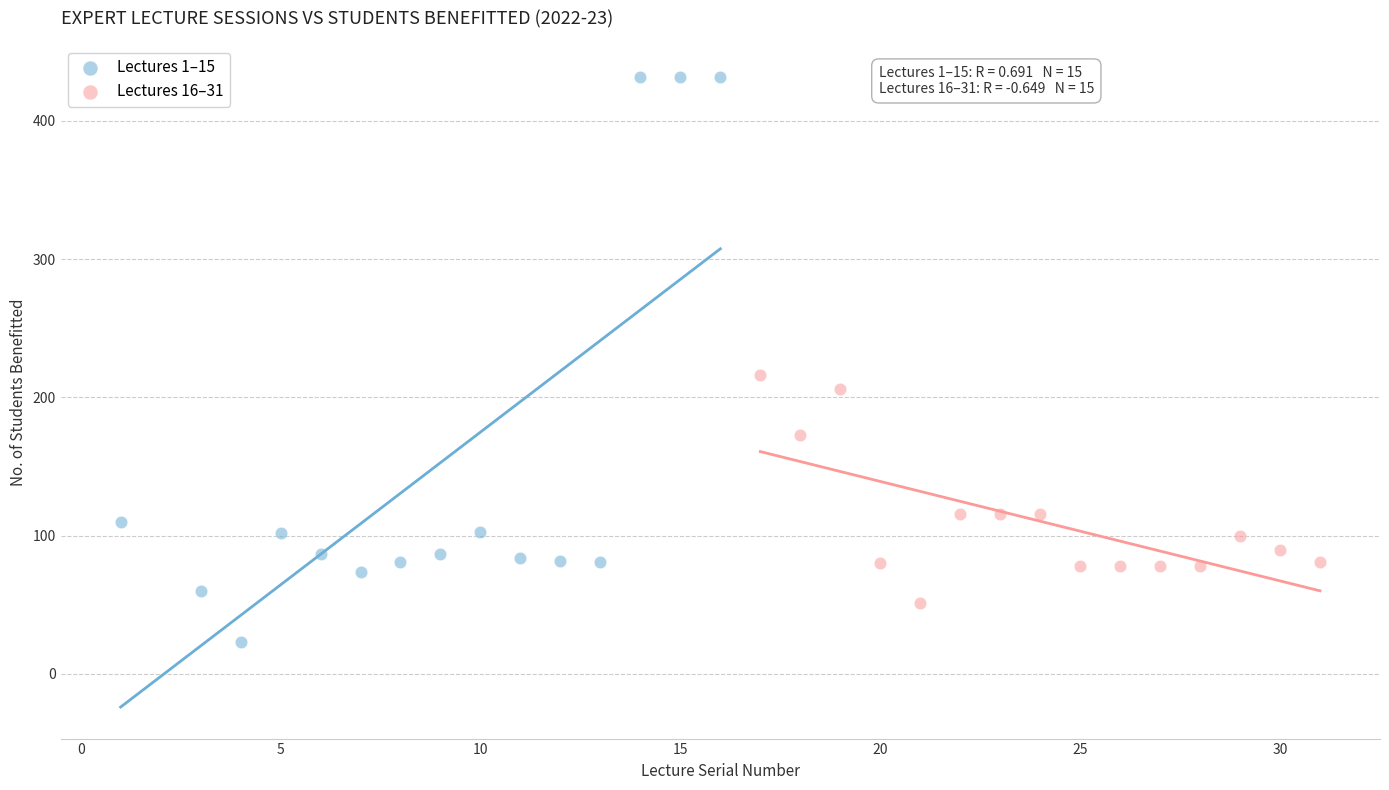

Which series reaches the maximum Y coordinate?

Lectures 1–15